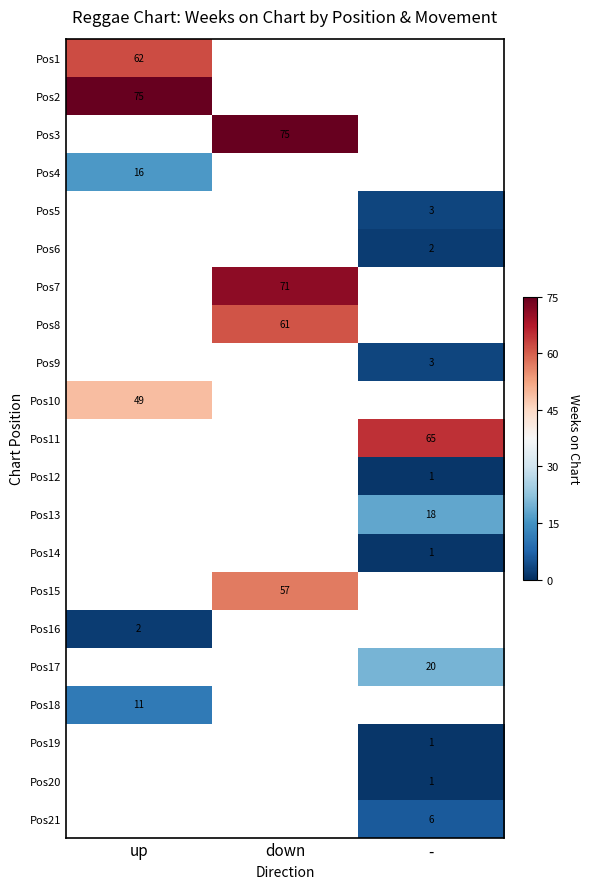

What is the spread (max minus min) of values at up?

73.0